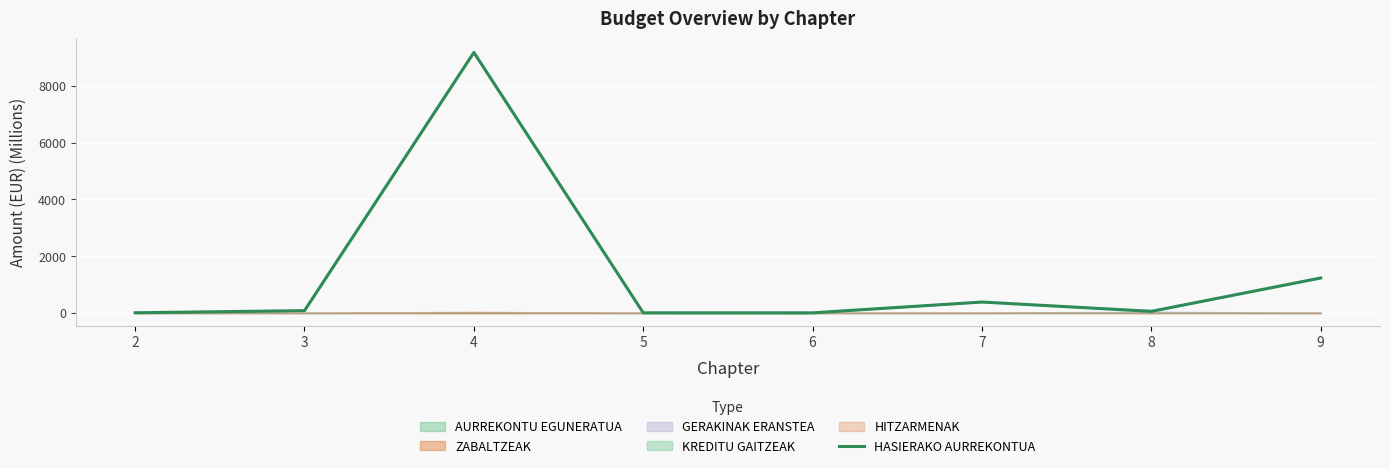

The chart shows a value of 1.5 at 6. True or false?

True